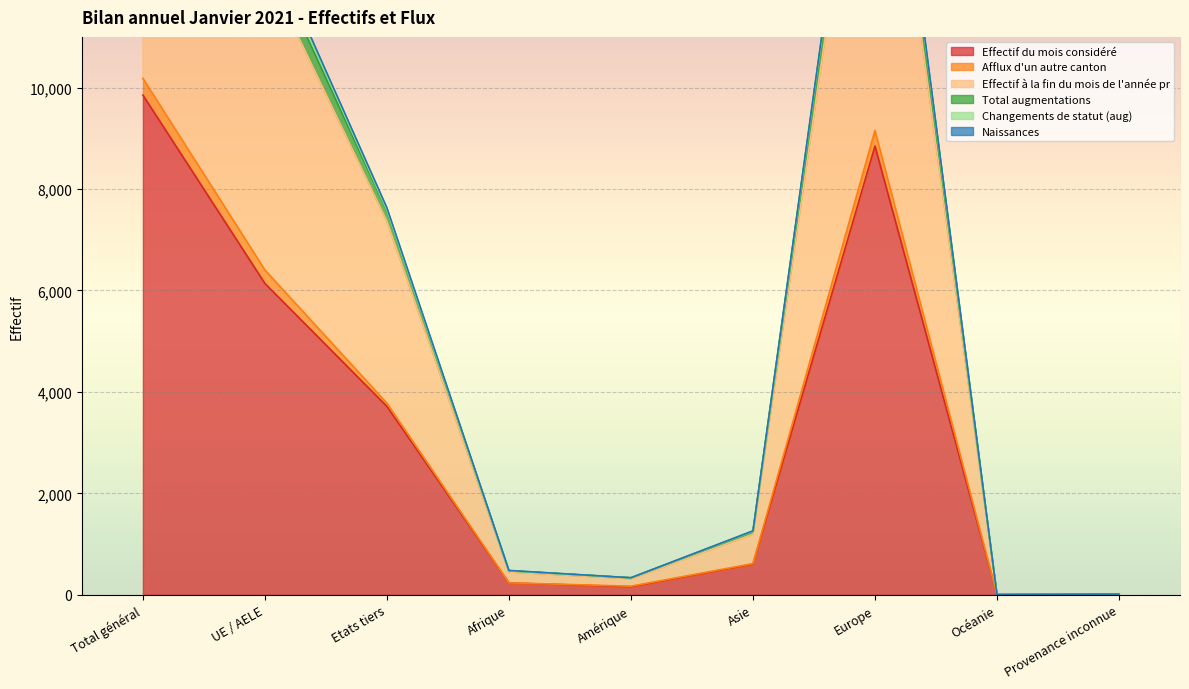

What is the difference between the highest and lowest values at Provenance inconnue?

7